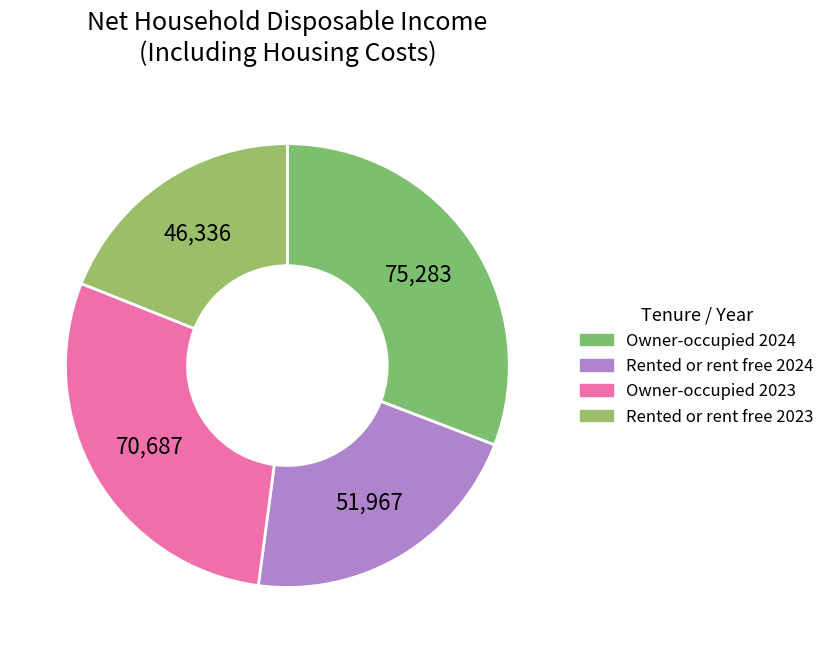

Count the number of slices in the pie.

4